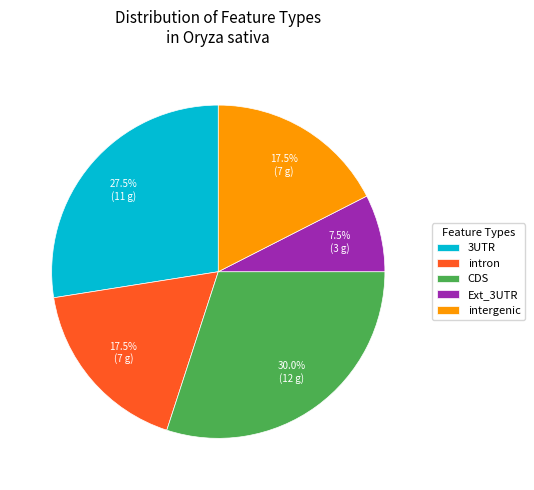

Count the number of slices in the pie.

5